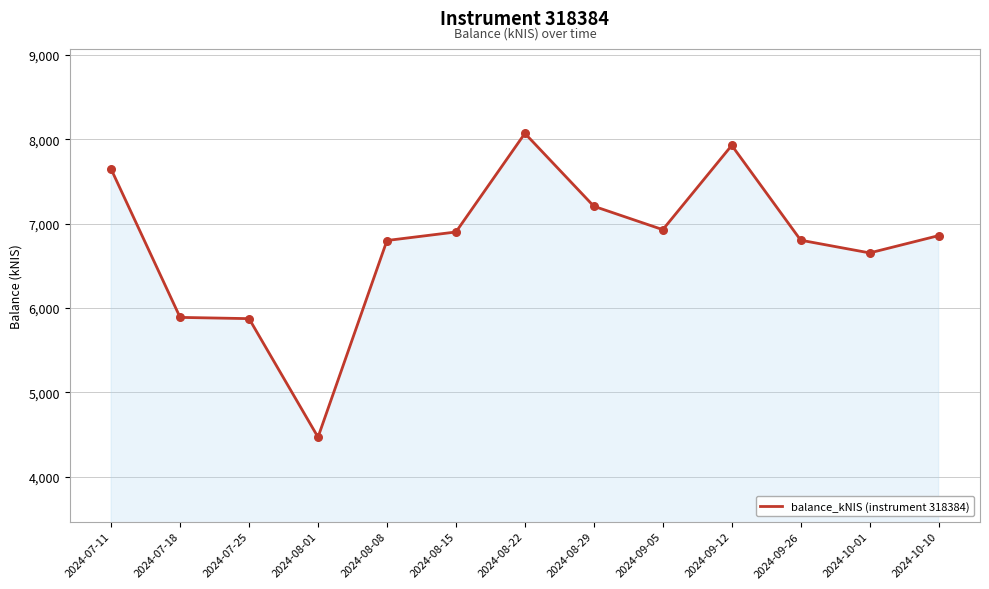

Approximately how many times larger is the value at 2024-07-18 compared to 2024-08-29?

0.8